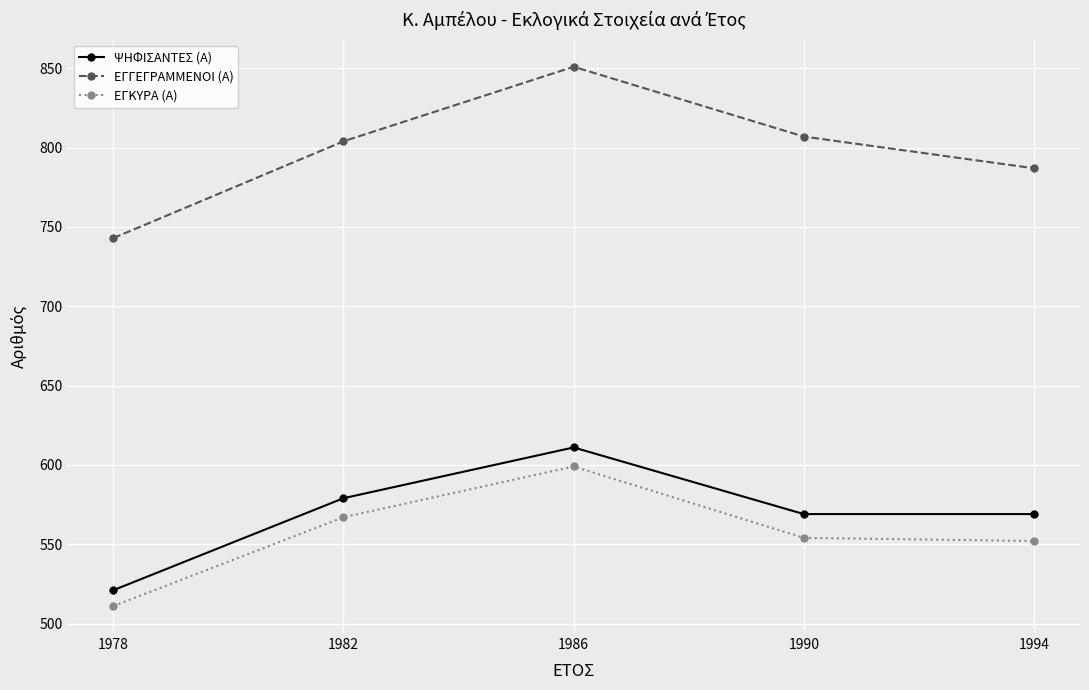

Reading left to right, list all the values displayed in this chart.

ΨΗΦΙΣΑΝΤΕΣ (Α): 521	579	611	569	569
ΕΓΓΕΓΡΑΜΜΕΝΟΙ (Α): 743	804	851	807	787
ΕΓΚΥΡΑ (Α): 511	567	599	554	552